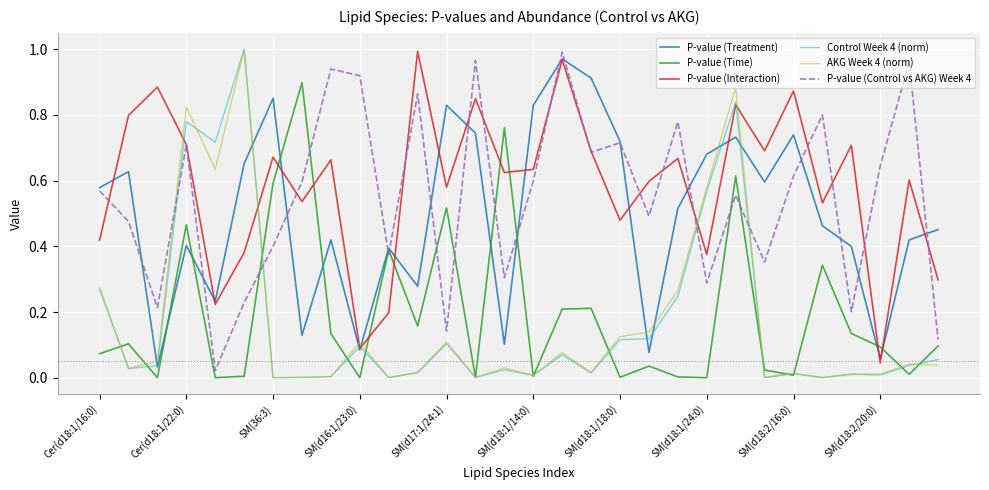

Which series ends up on top after the final intersection of Control Week 4 (norm) and P-value (Control vs AKG) Week 4?

P-value (Control vs AKG) Week 4